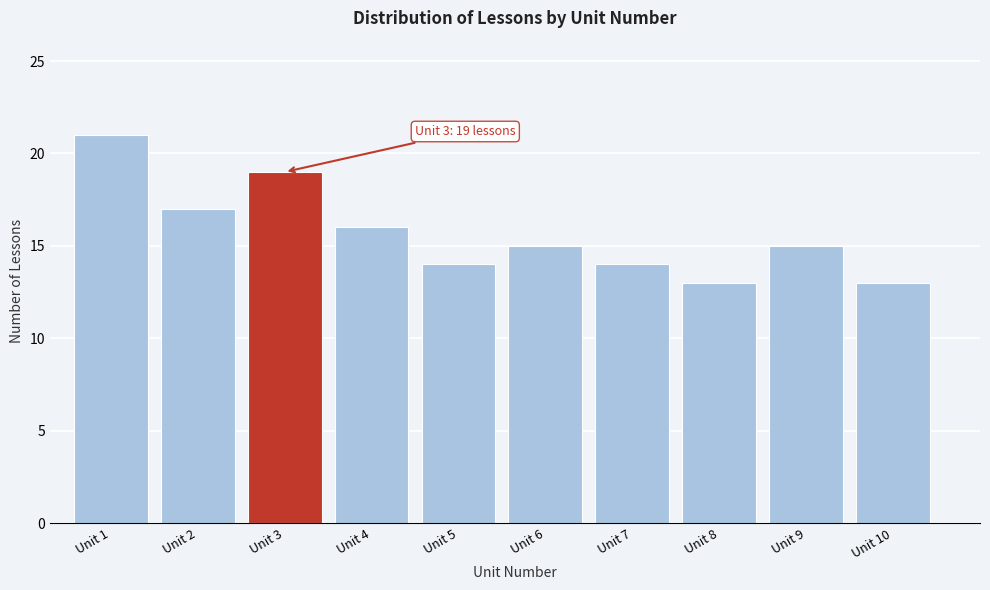

Reading left to right, extract all data points from this chart.

21	17	19	16	14	15	14	13	15	13